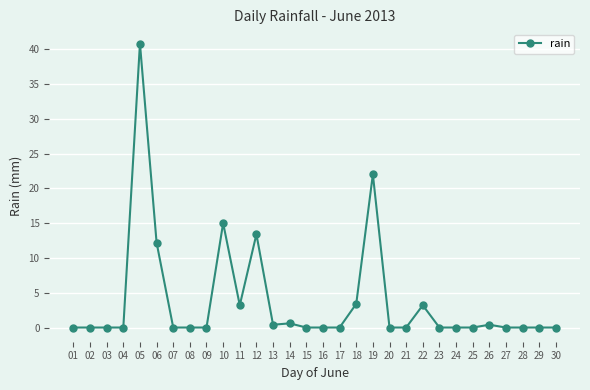

Reading right to left, list all the values displayed in this chart.

0.0	0.0	0.0	0.0	0.4	0.0	0.0	0.0	3.2	0.0	0.0	22.0	3.4	0.0	0.0	0.0	0.6	0.4	13.4	3.2	15.0	0.0	0.0	0.0	12.2	40.8	0.0	0.0	0.0	0.0